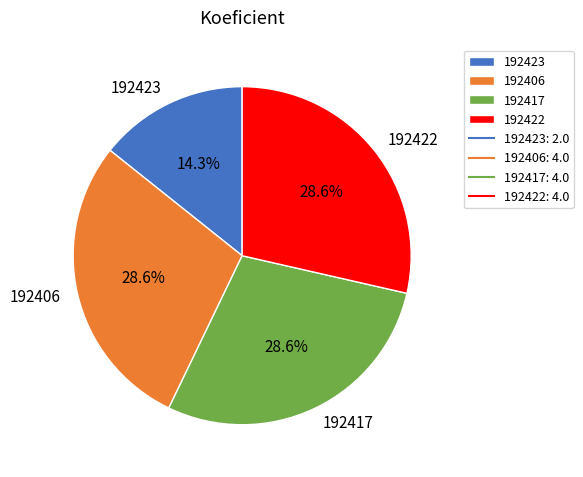

The 192422 slice represents 17% of the pie. True or false?

False